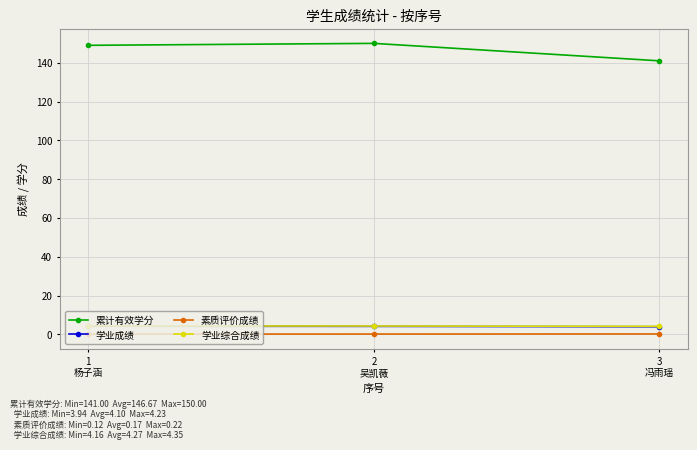

What is the lowest value of the 学业综合成绩 series?

4.2